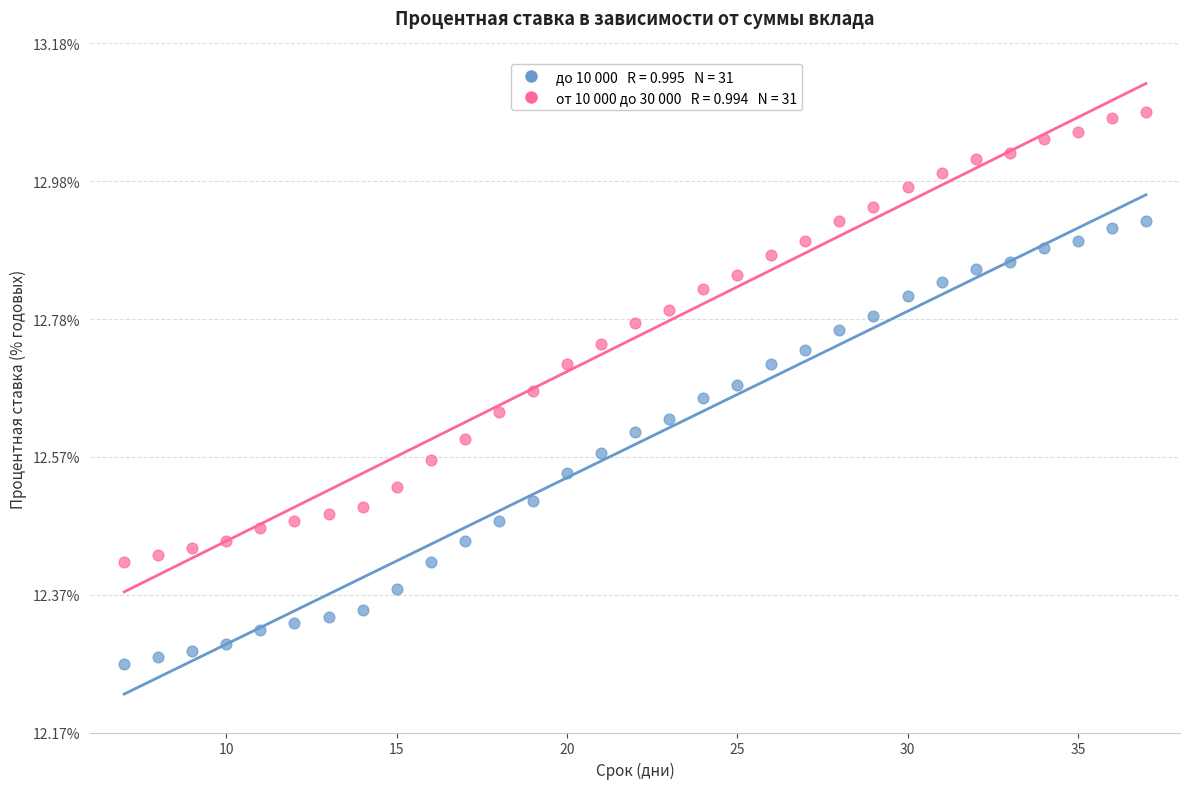

Across all data points, what is the range of X values (max minus min)?

30.0